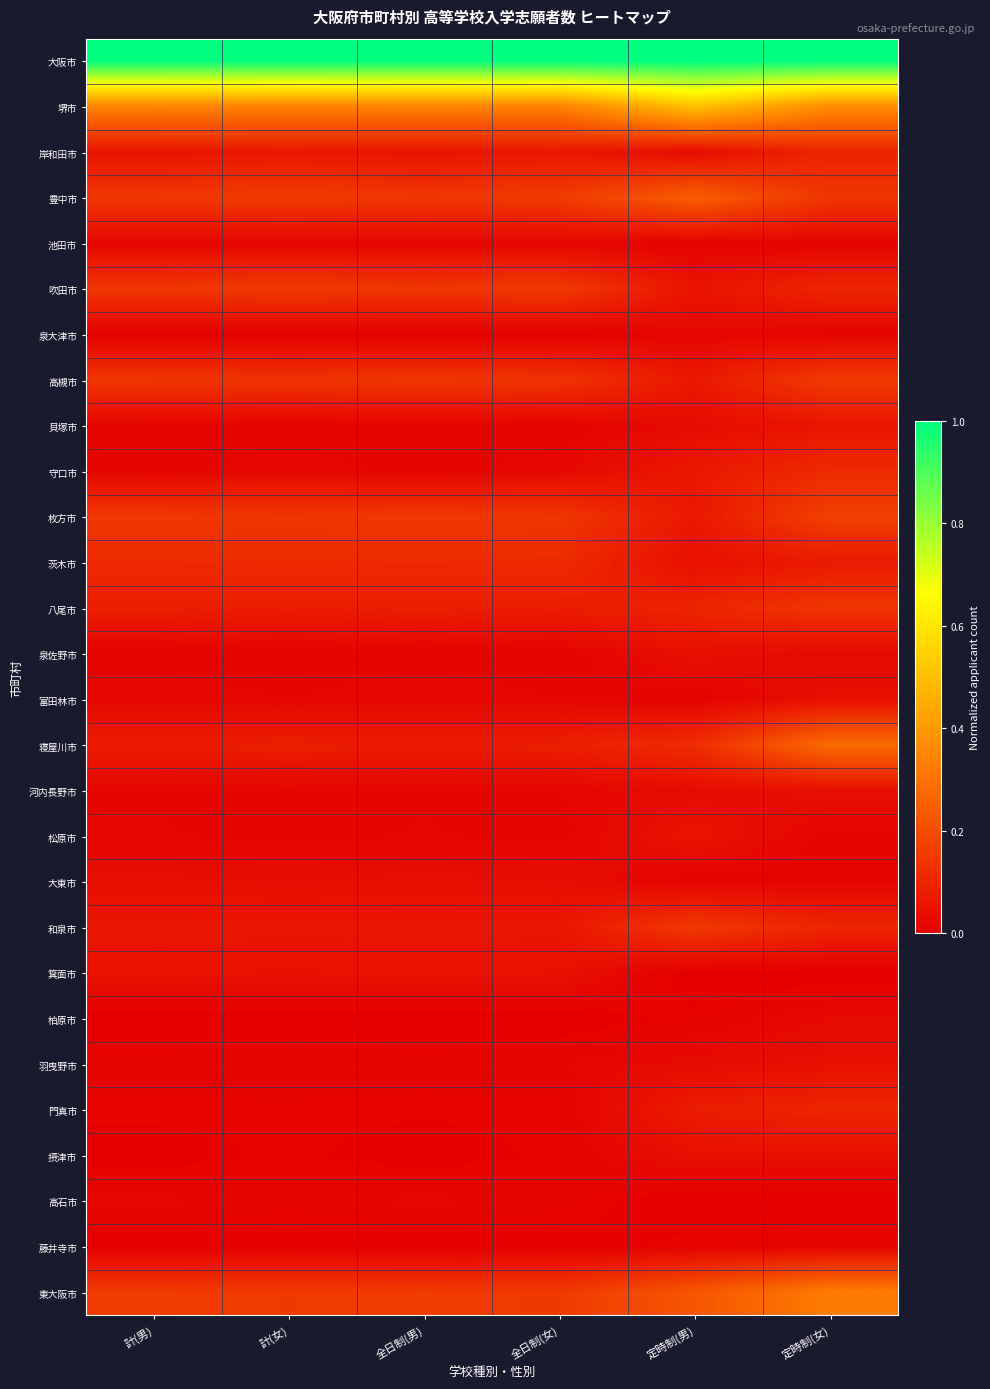

What is the difference between the highest and lowest values at 全日制(男)?

1.0